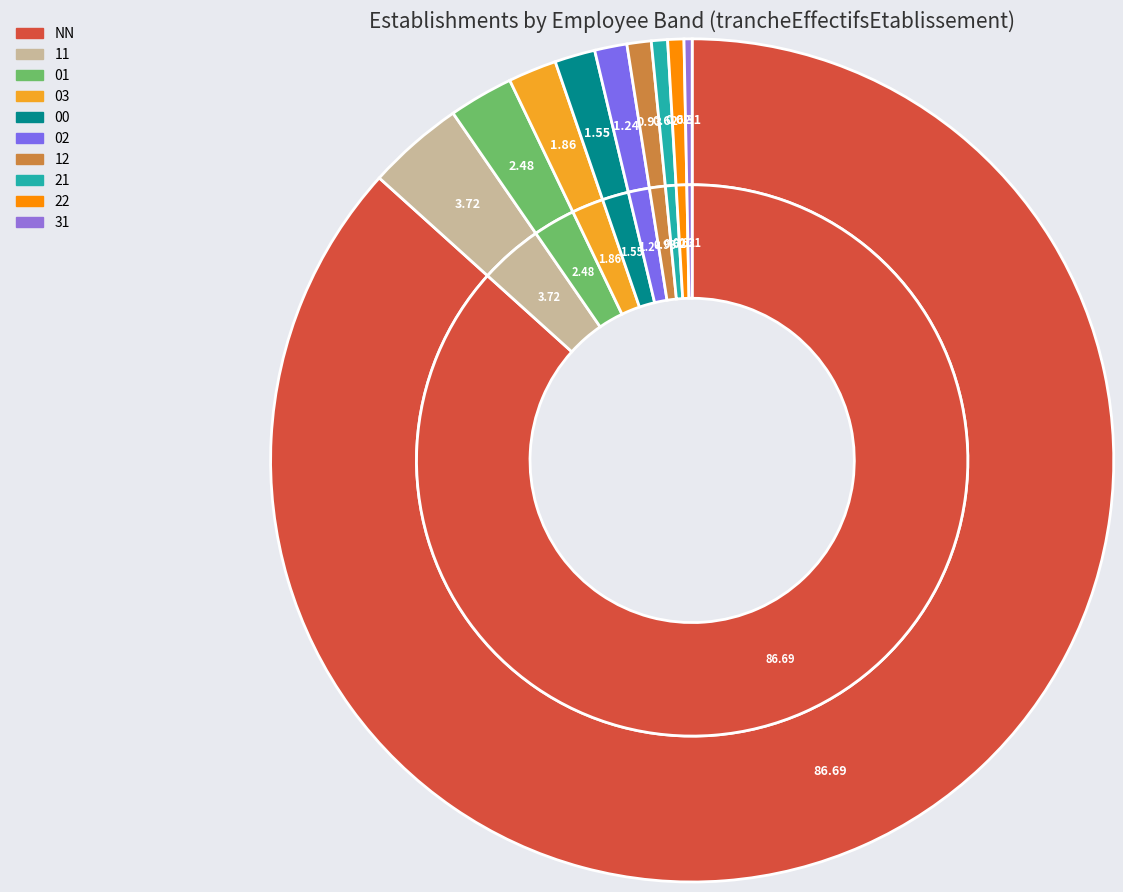

Which slice represents more than half of the pie?

NN